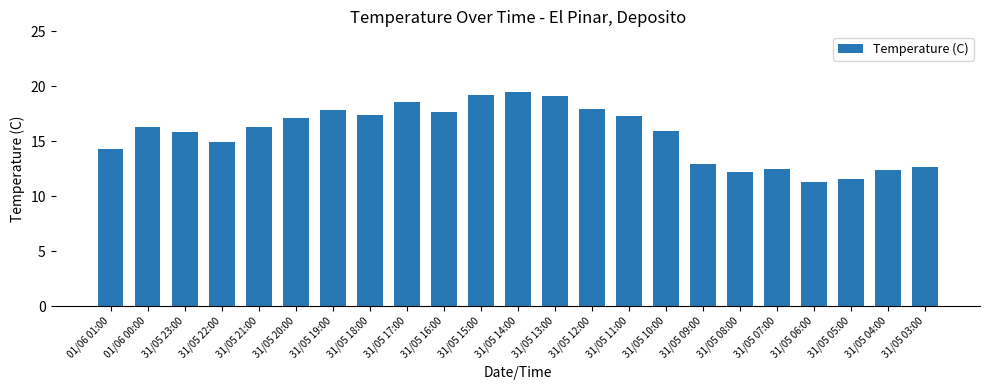

How many categories are shown in the chart?

23